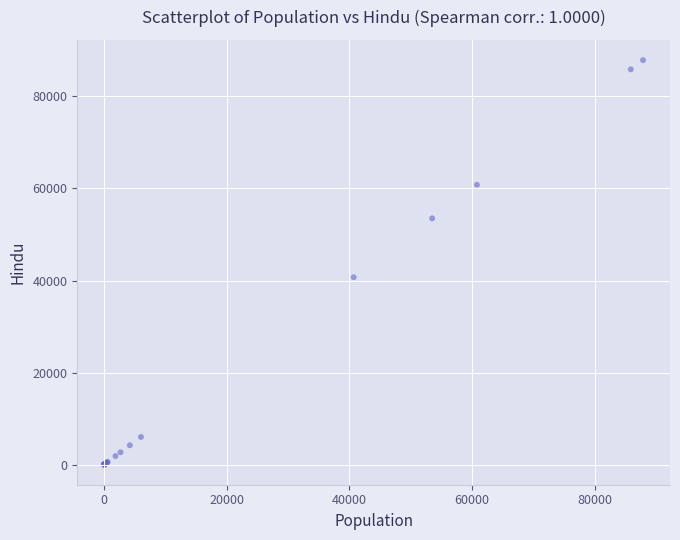

What Y value in the scatter plot is closest to 43955?

40700